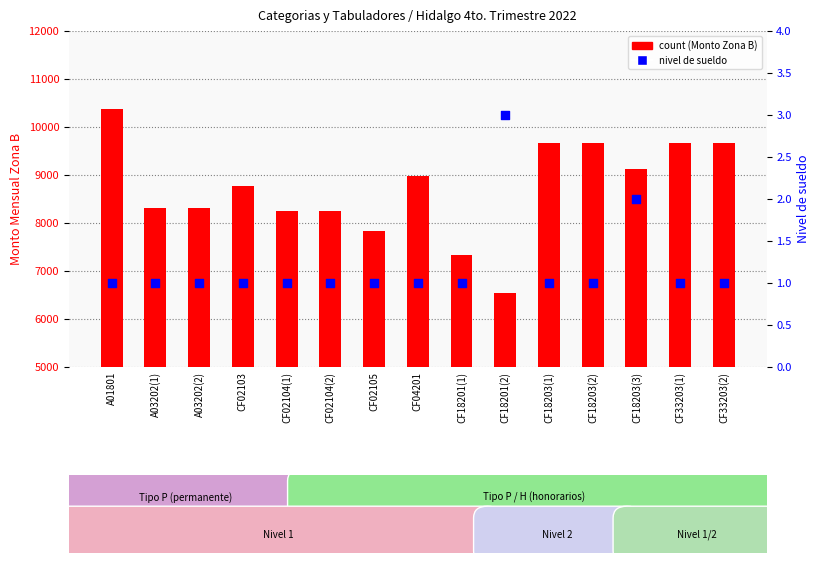

Which series reaches the maximum Y coordinate?

count